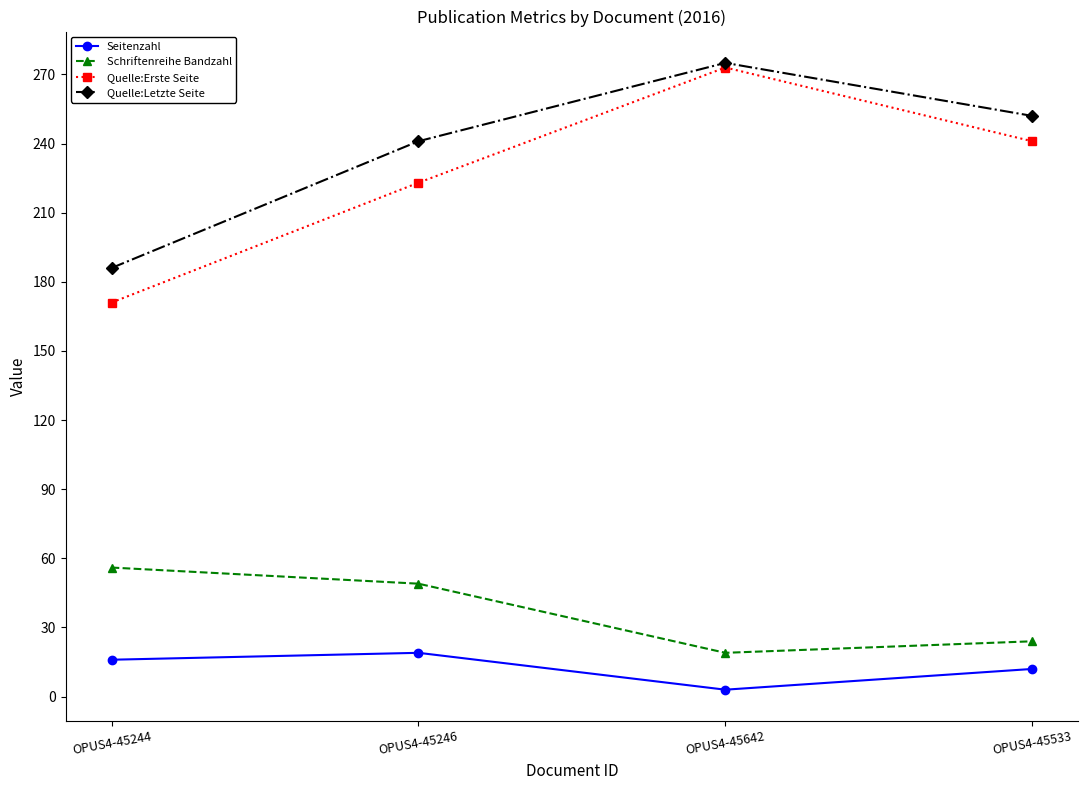

What is the label of the 4th point from the right?

OPUS4-45244